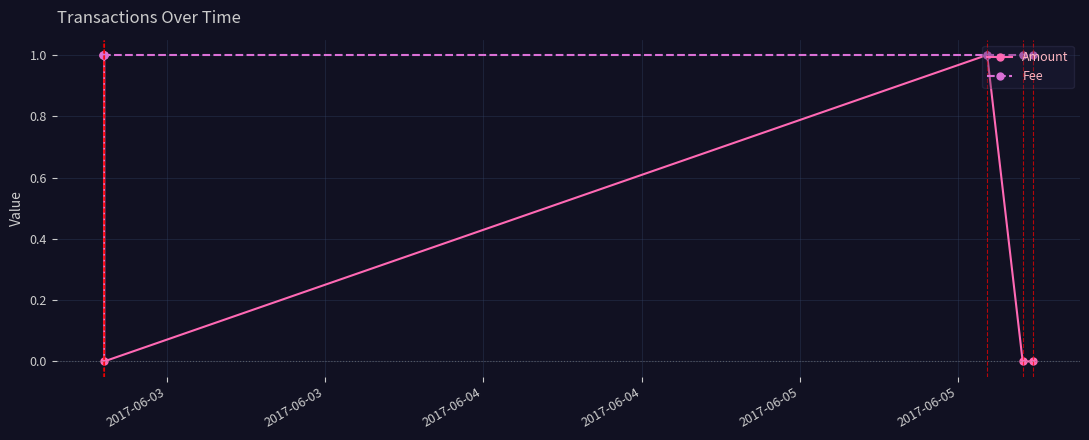

The value of Amount at 2017-06-03 is 0. True or false?

False